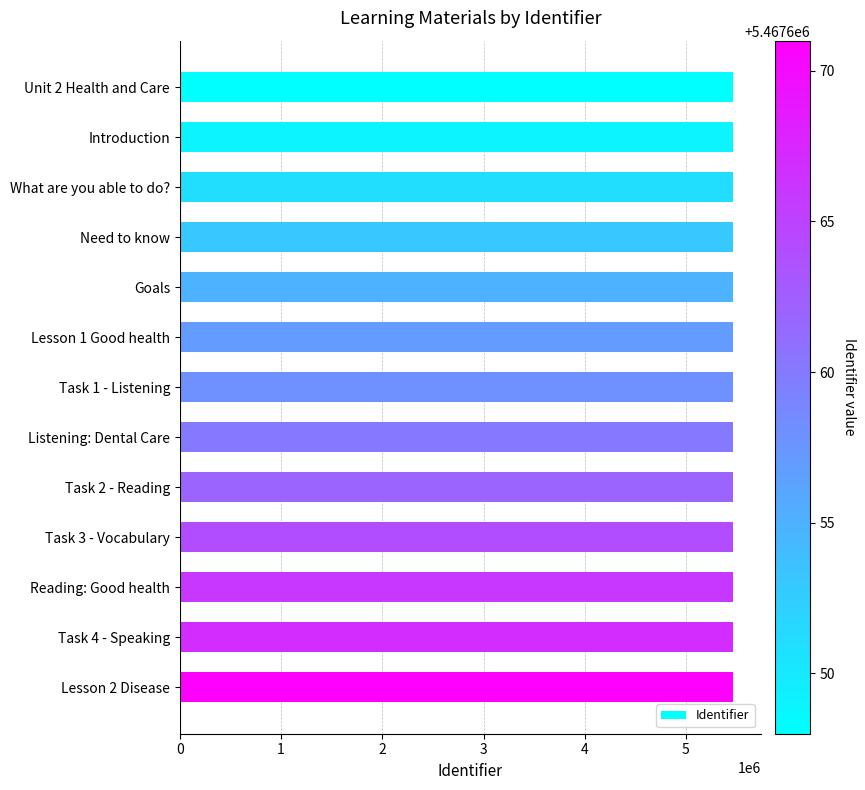

Is it true that the value at Unit 2 Health and Care is 8435409?

False